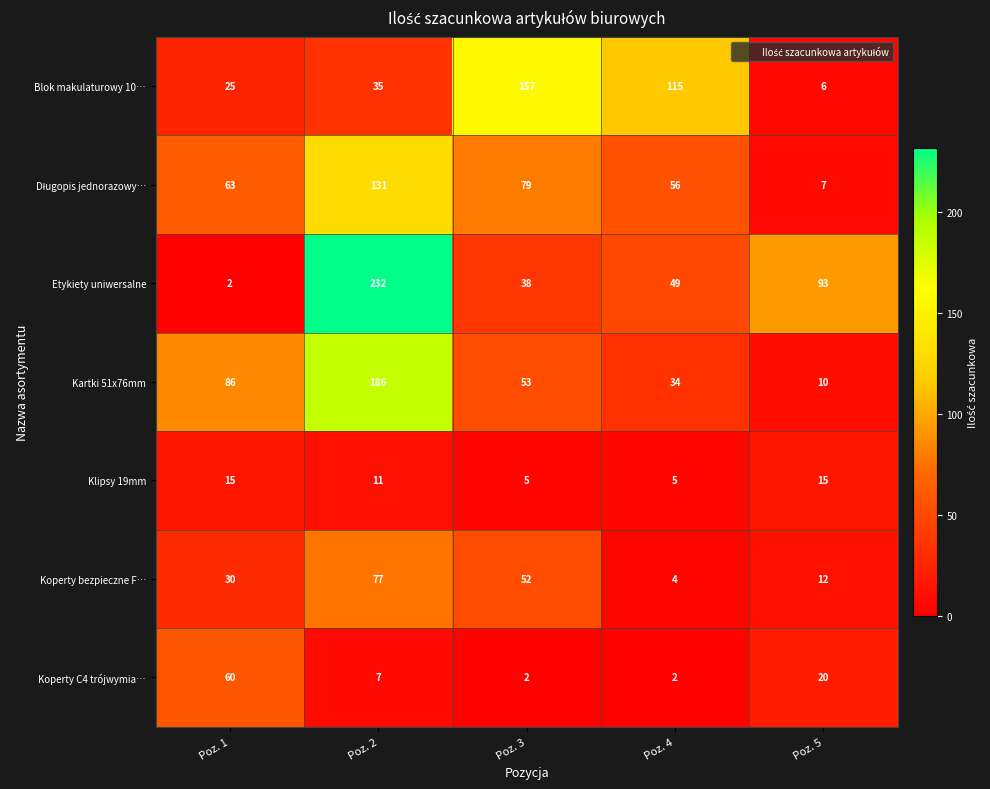

Where is Blok makulaturowy 10… nearest to the value 81?

Poz. 4